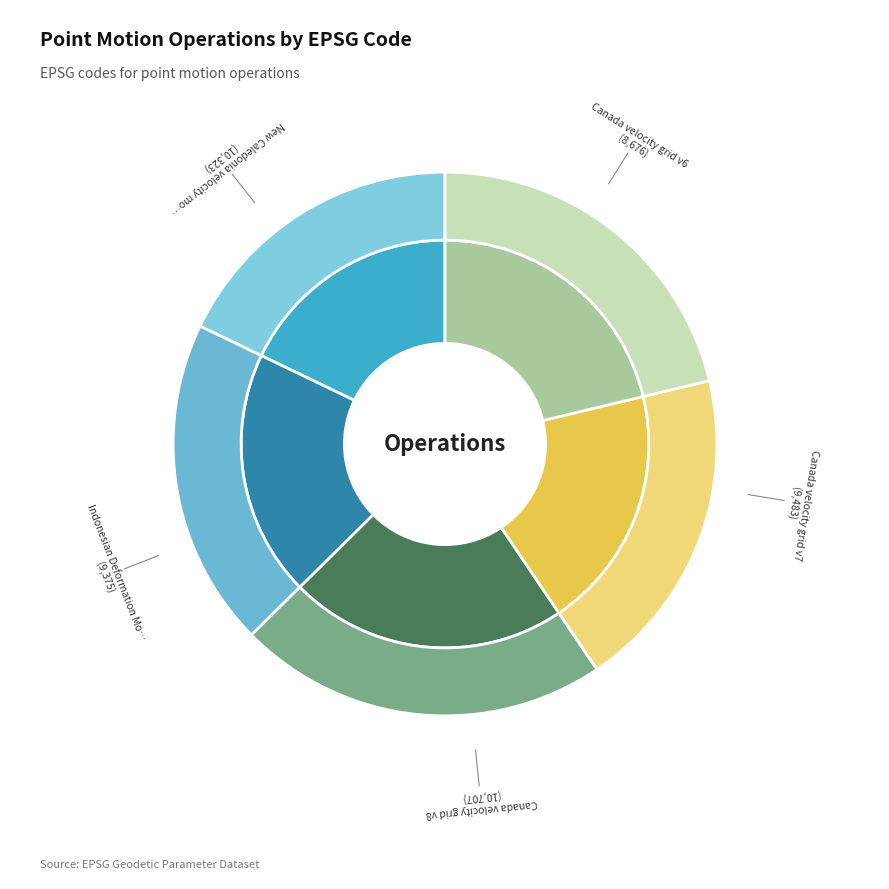

Which category has the biggest portion of the pie?

Canada velocity grid v8